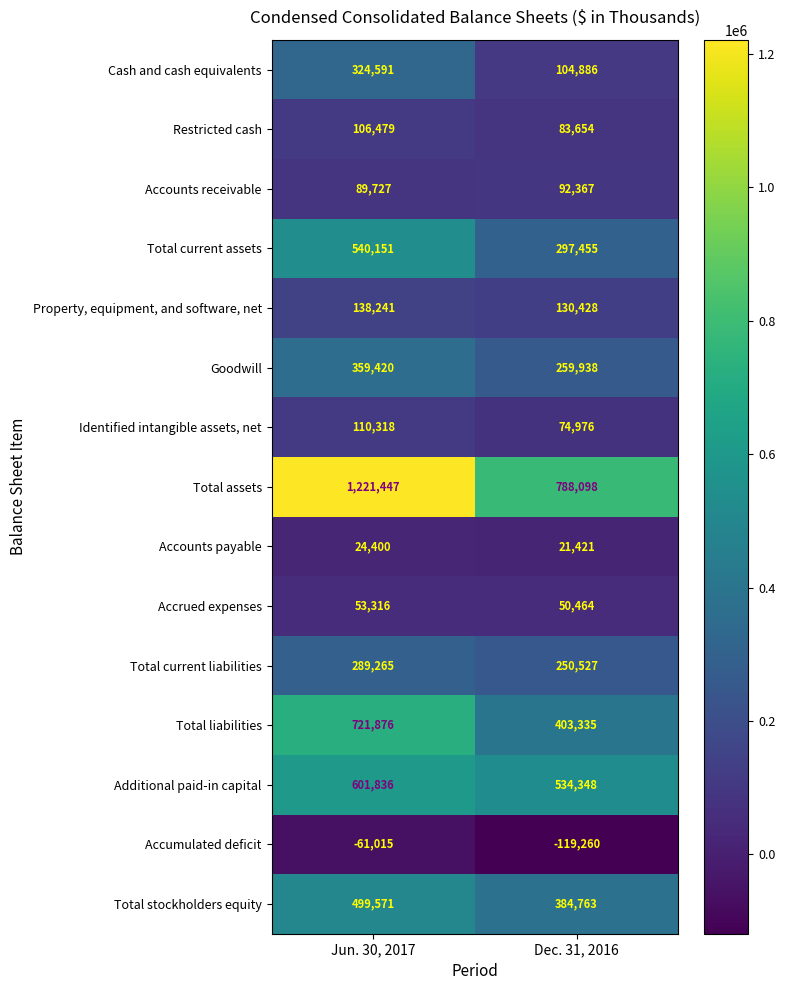

What is the greatest value displayed?

1221447